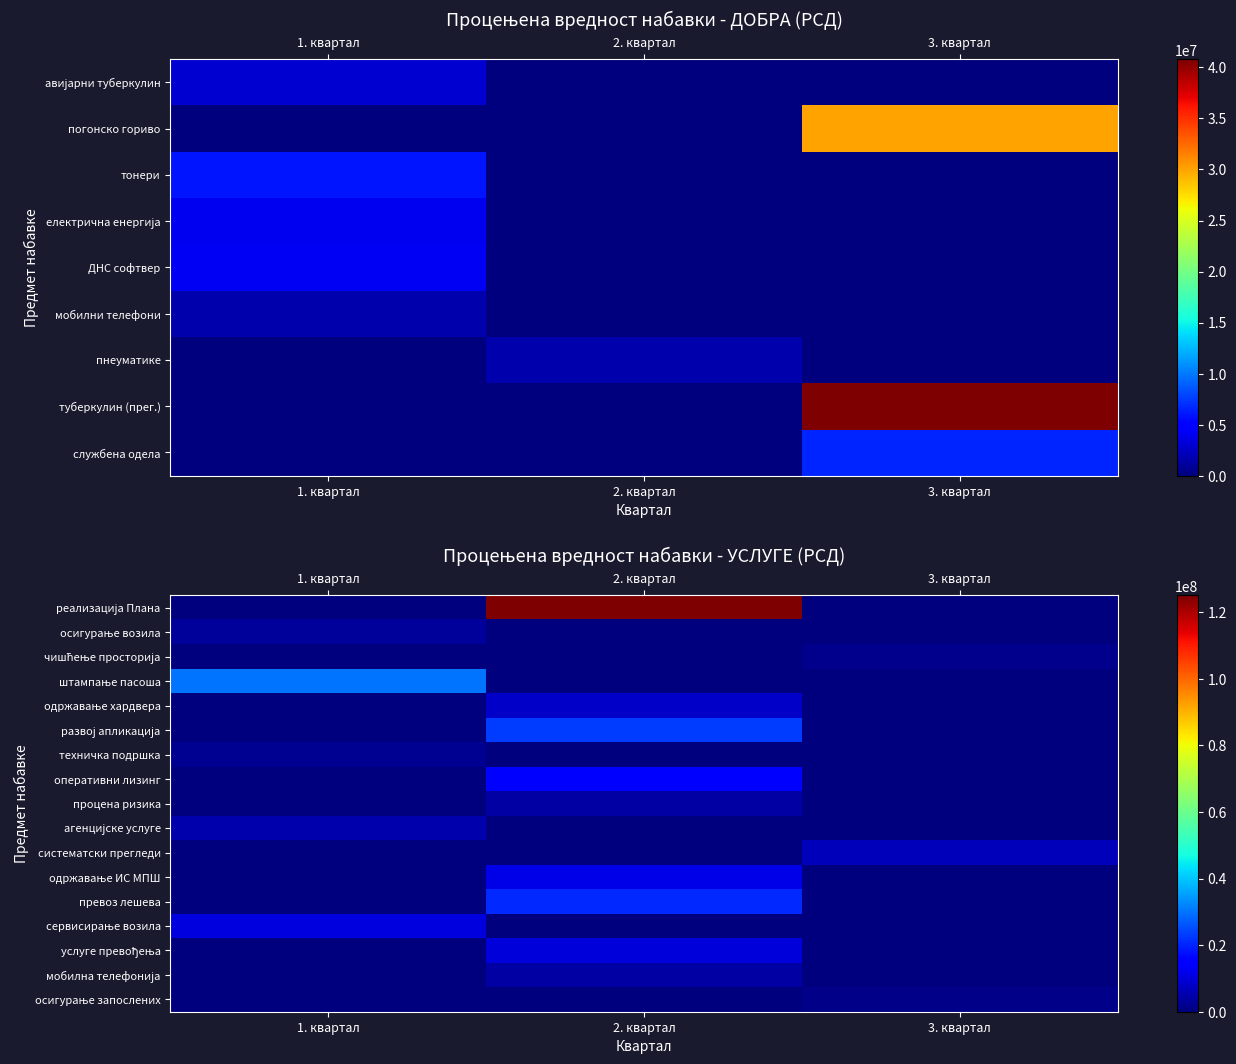

Which has a higher value, 3. квартал or 1. квартал?

3. квартал